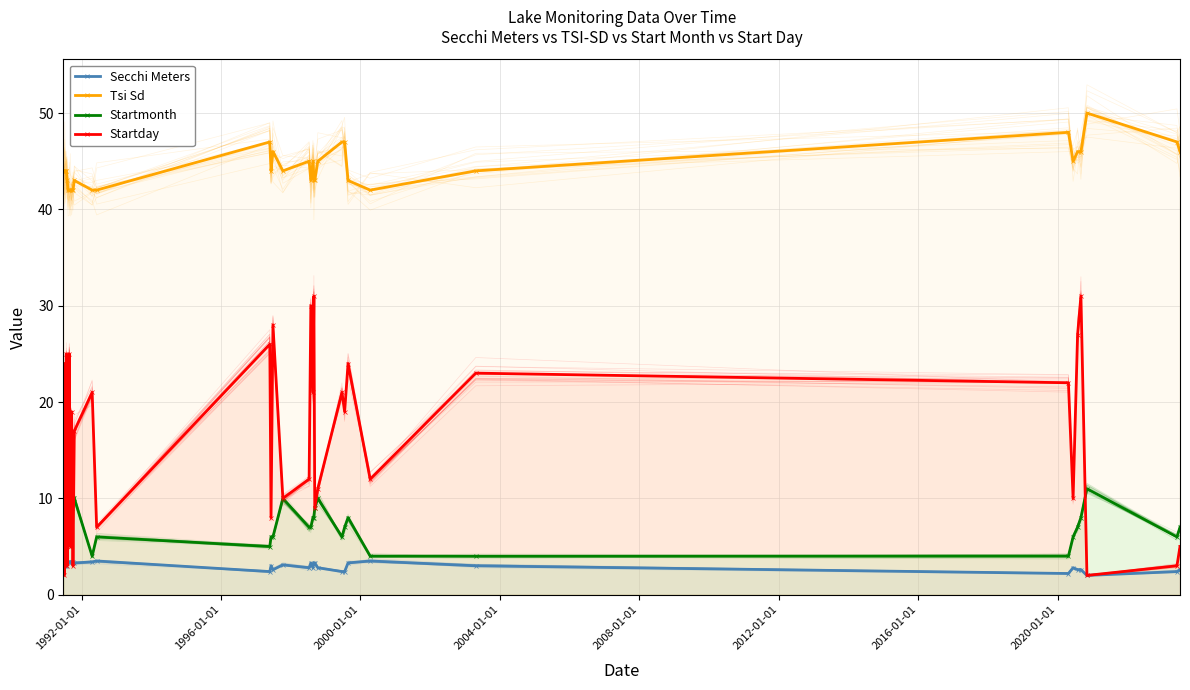

What is the sum of the Startday values at 26 and 14?

50.0